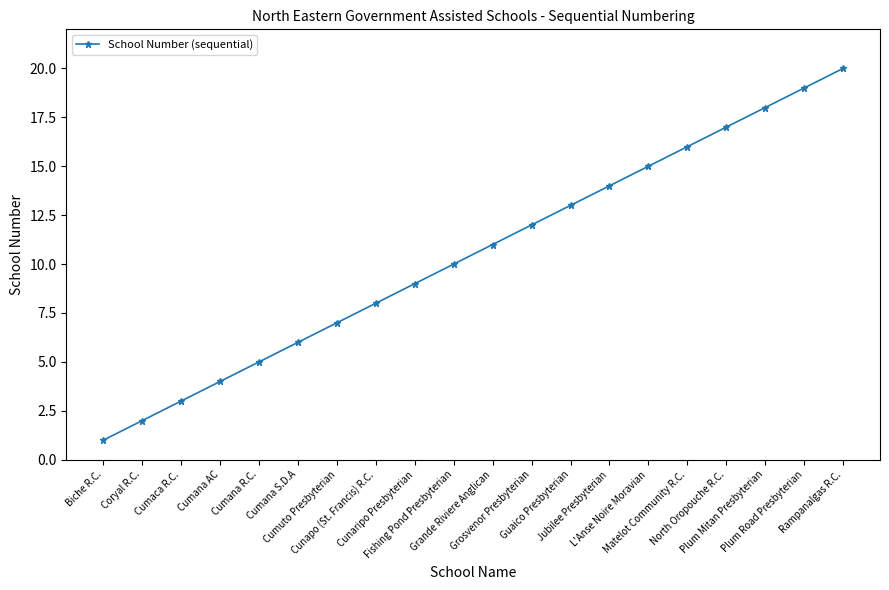

What is the difference between the values at Cumana R.C. and Cumuto Presbyterian?

2